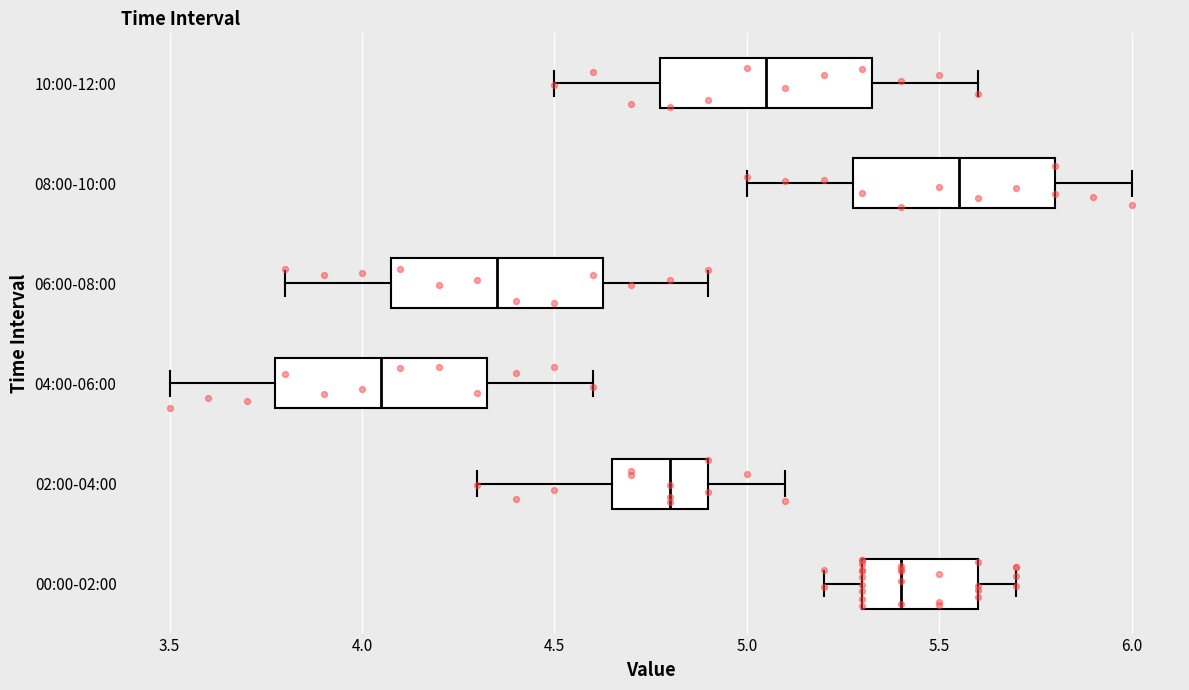

Where does the median line of the box for 10:00-12:00 sit on the x-axis? The values are not printed on the chart, so give them approximately, as read against the axis.

5.05